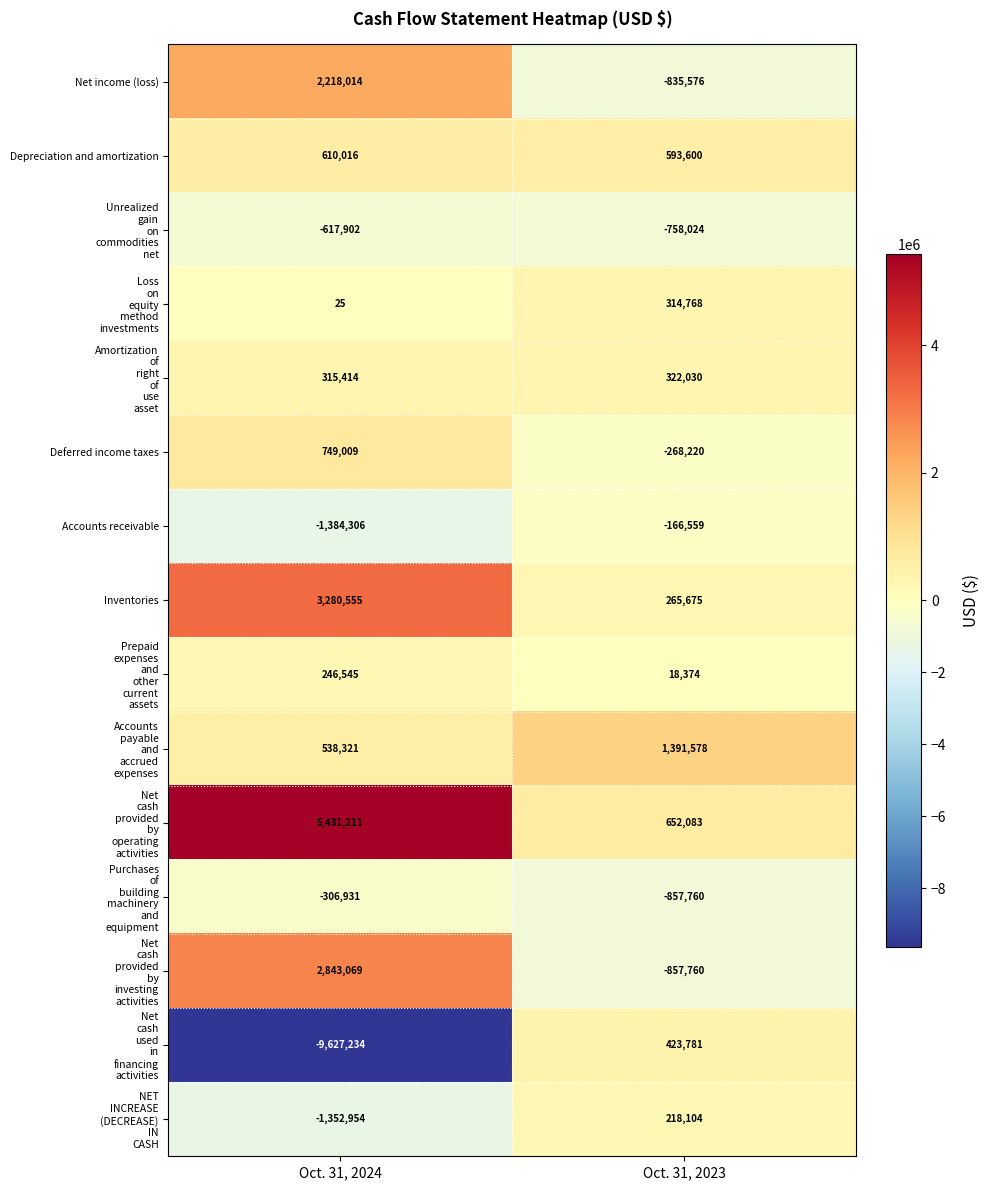

True or false: Inventories has a value of 404176 at Oct. 31, 2023.

False